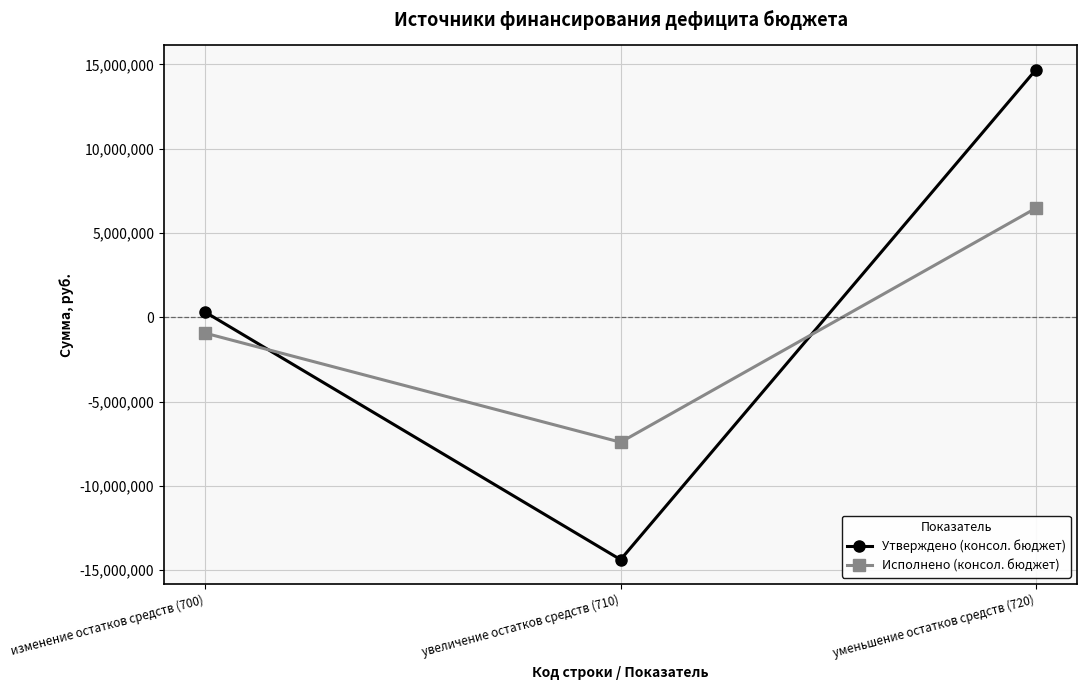

Reading right to left, what are all the values shown in this chart?

Утверждено (консол. бюджет): уменьшение остатков средств (720)=14679104.0	увеличение остатков средств (710)=-14379104.0	изменение остатков средств (700)=300000.0
Исполнено (консол. бюджет): уменьшение остатков средств (720)=6467914.9	увеличение остатков средств (710)=-7411862.8	изменение остатков средств (700)=-943948.0